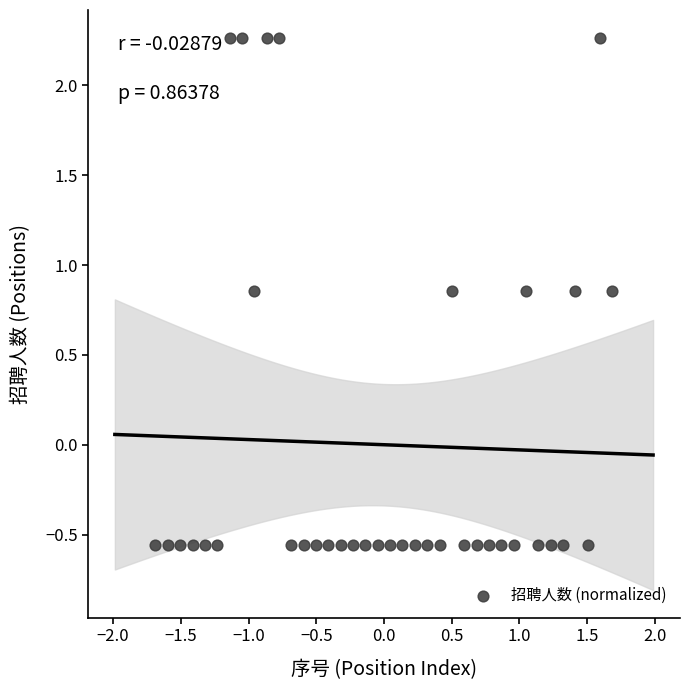

What is the range of X values (max minus min)?

3.4